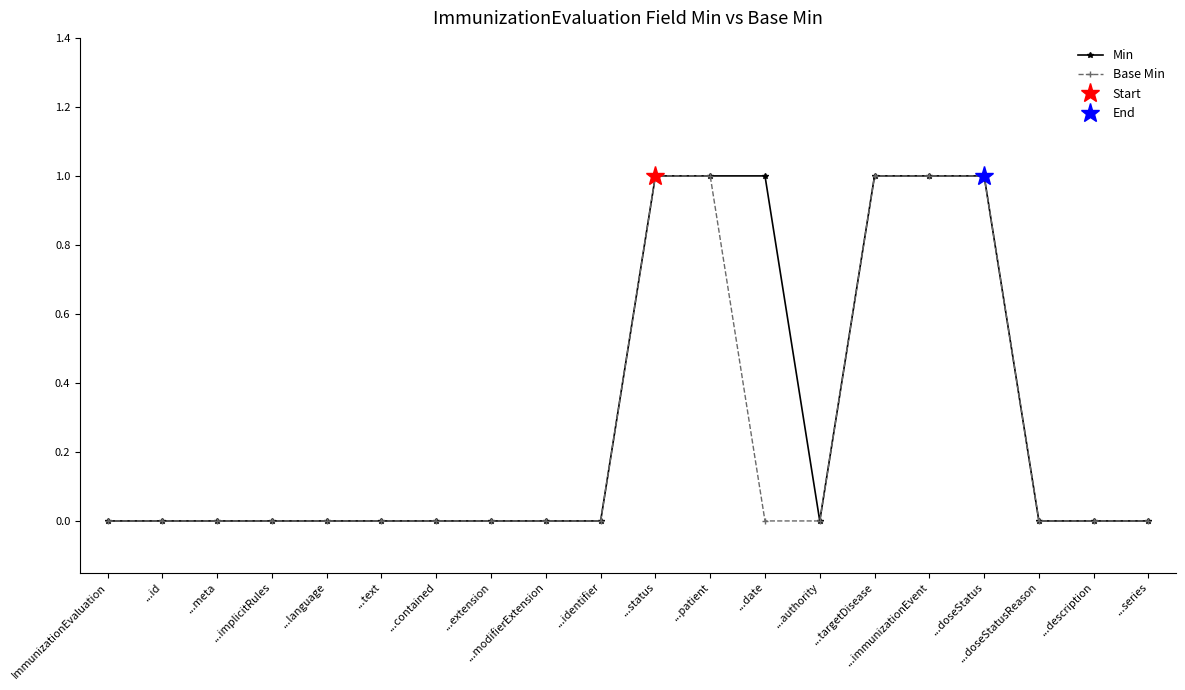

At how many categories does at least one series exceed 0?

6